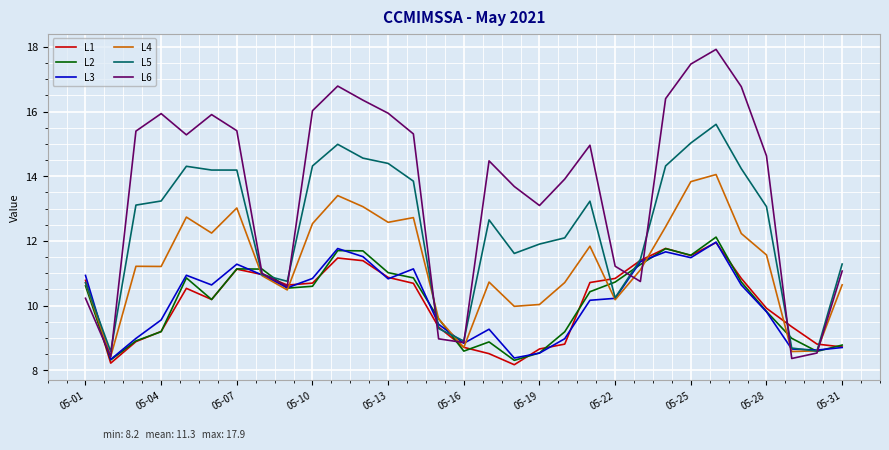

How many values in the L1 series exceed 10?

18